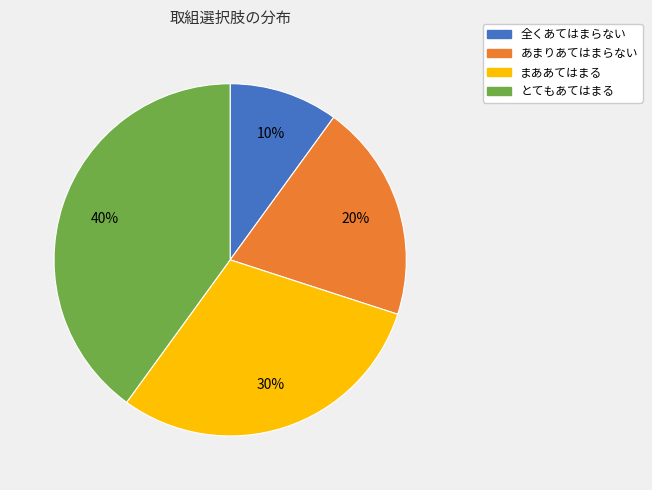

Which has a higher value, まああてはまる or とてもあてはまる?

とてもあてはまる